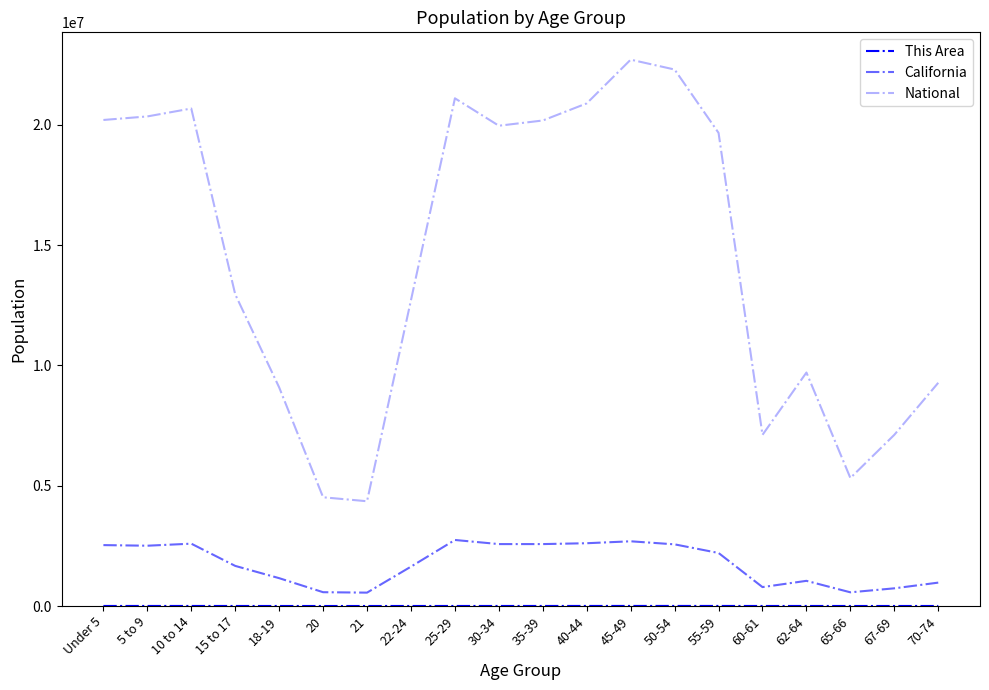

Reading left to right, list all the values displayed in this chart.

This Area: 1429	1629	1628	964	466	156	150	673	1063	1240	1545	2068	2433	2446	2125	785	1127	620	702	890
California: 2531333	2505839	2590930	1666938	1157002	573642	555775	1636532	2744409	2573468	2573579	2609131	2689819	2562552	2204296	786276	1045921	568817	734741	971778
National: 20201362	20348657	20677194	12954254	9086089	4519129	4354294	12712576	21101849	19962099	20179642	20890964	22708591	22298125	19664805	7113727	9704197	5319902	7115361	9278166